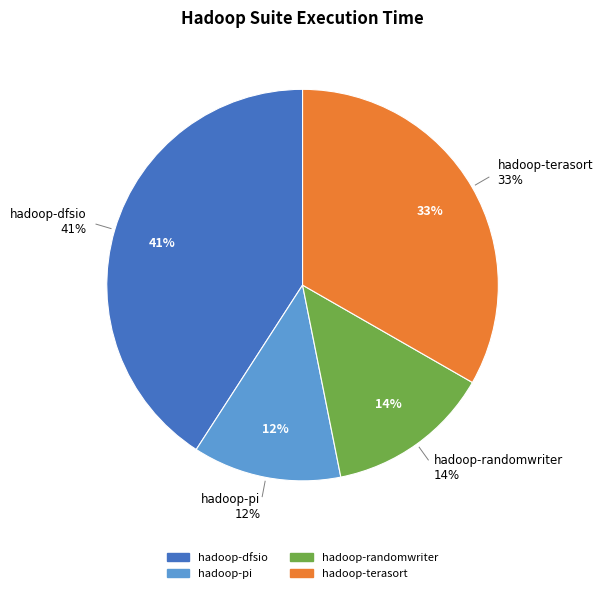

What is the ratio of the value at hadoop-pi to the value at hadoop-terasort?

0.4